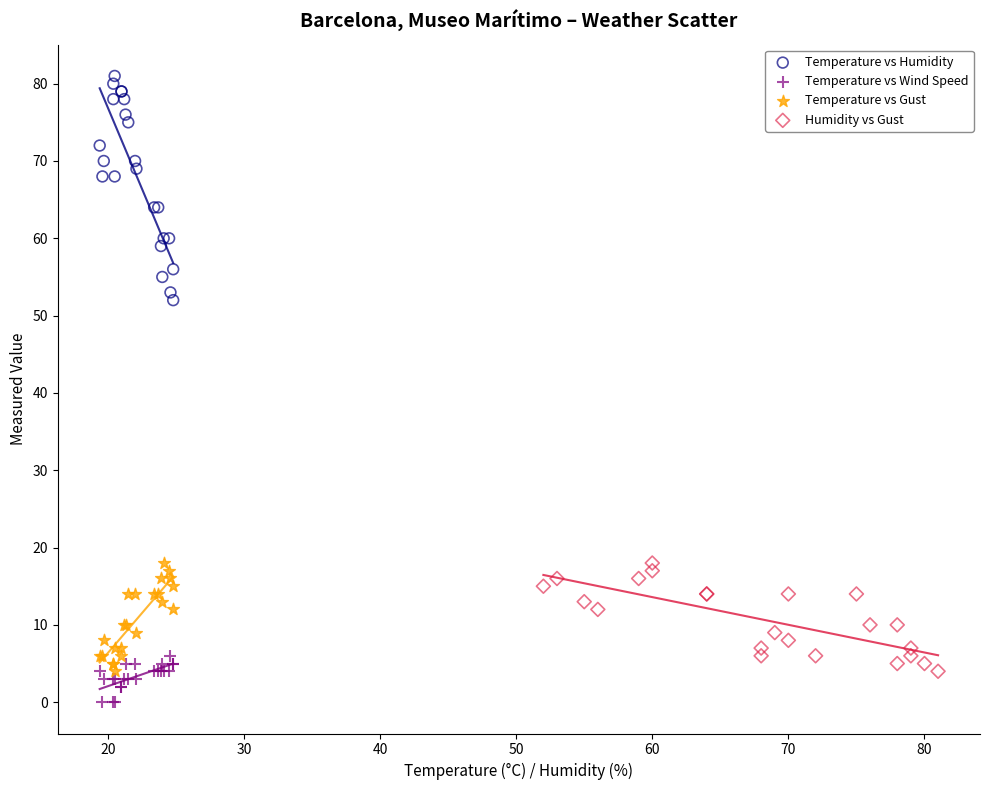

Which series reaches the maximum Y coordinate?

Temperature vs Humidity